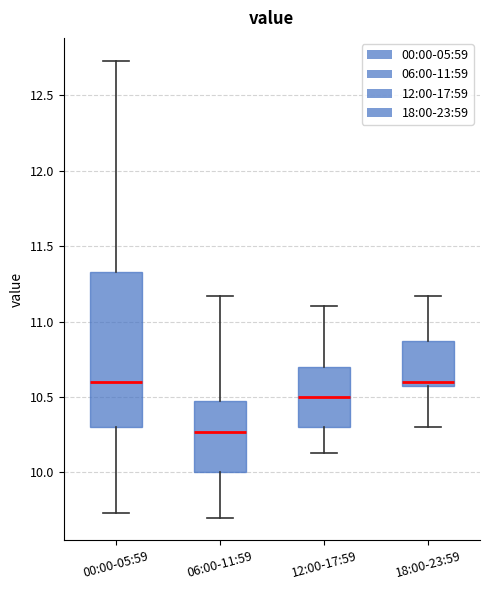

Where does the upper whisker of the box for 00:00-05:59 end on the y-axis? The values are not printed on the chart, so give them approximately, as read against the axis.

12.75